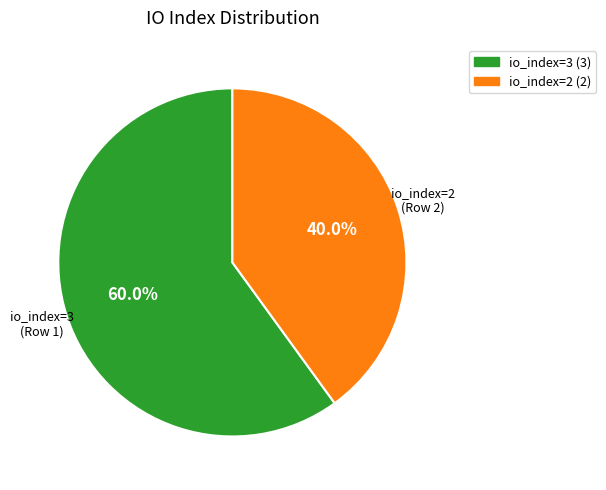

Is there any slice that represents more than half of the pie?

Yes